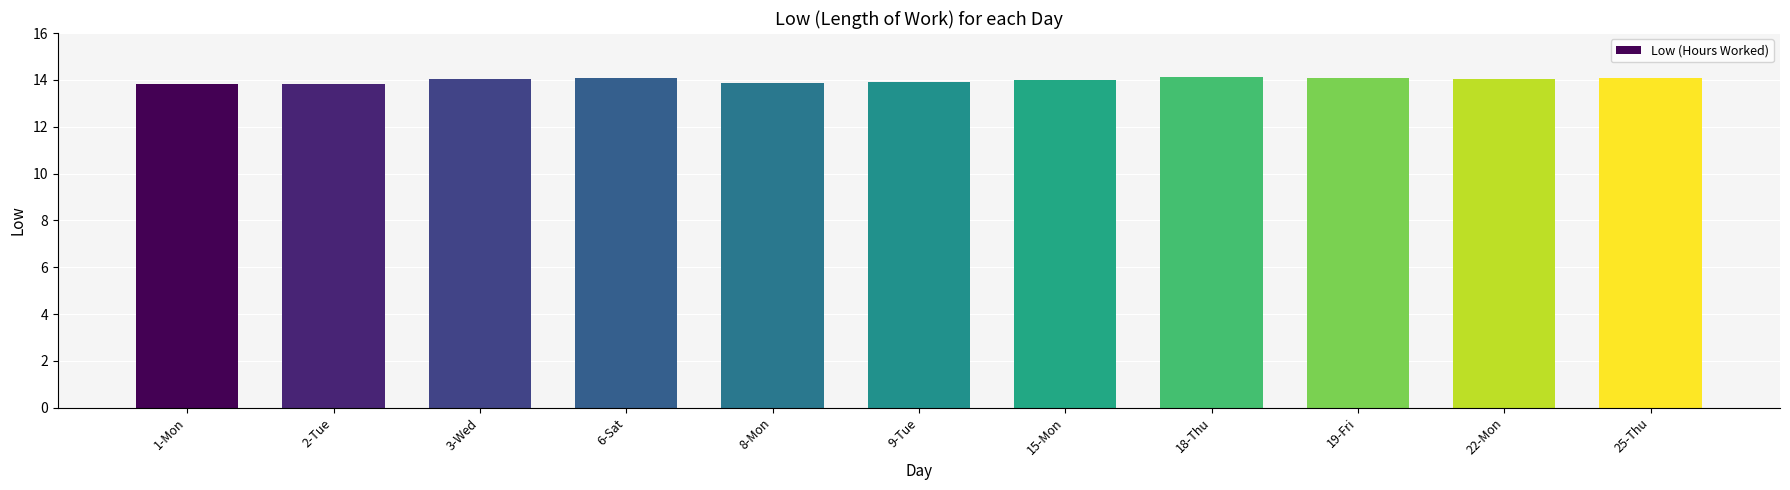

What is the change in value from 2-Tue to 22-Mon?

+0.2